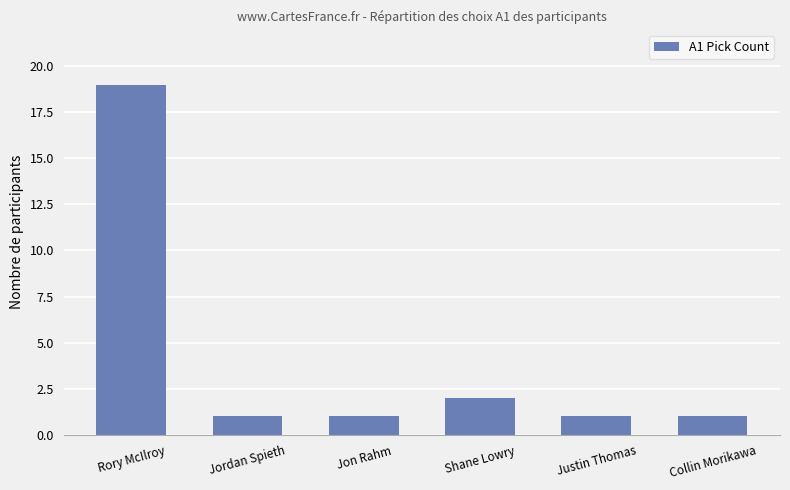

Reading left to right, extract all data points from this chart.

19	1	1	2	1	1